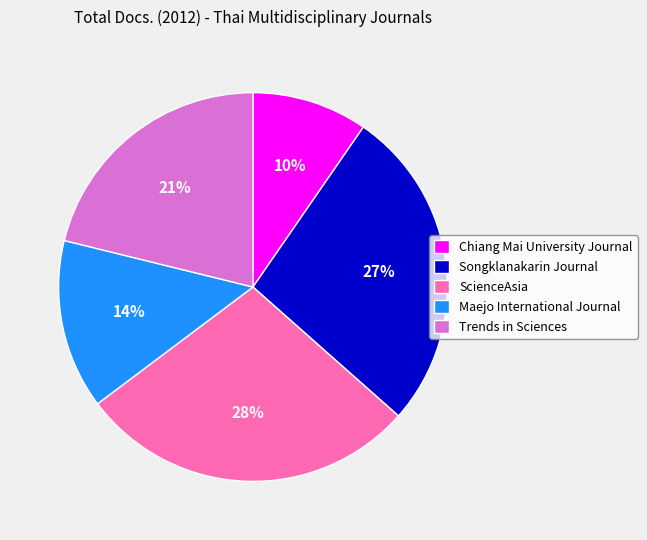

What percentage is the Maejo International Journal slice, to the nearest percent?

14%